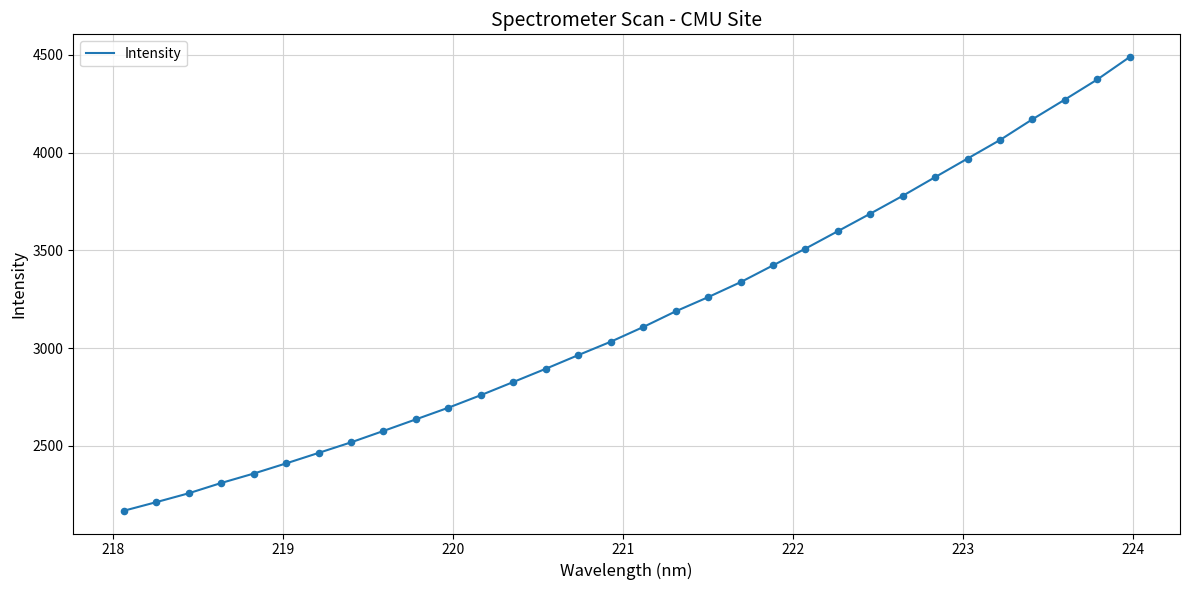

What is the maximum value shown in the chart?

4488.9